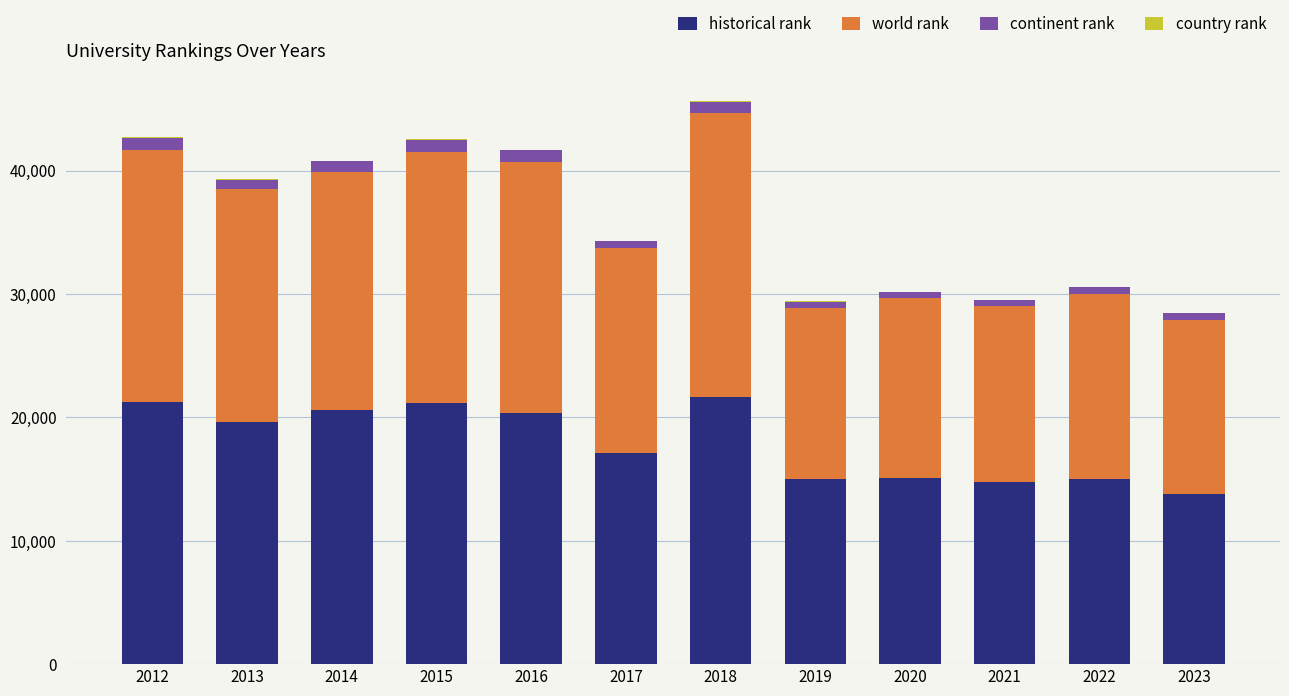

What is the maximum value for historical rank?

21687.0